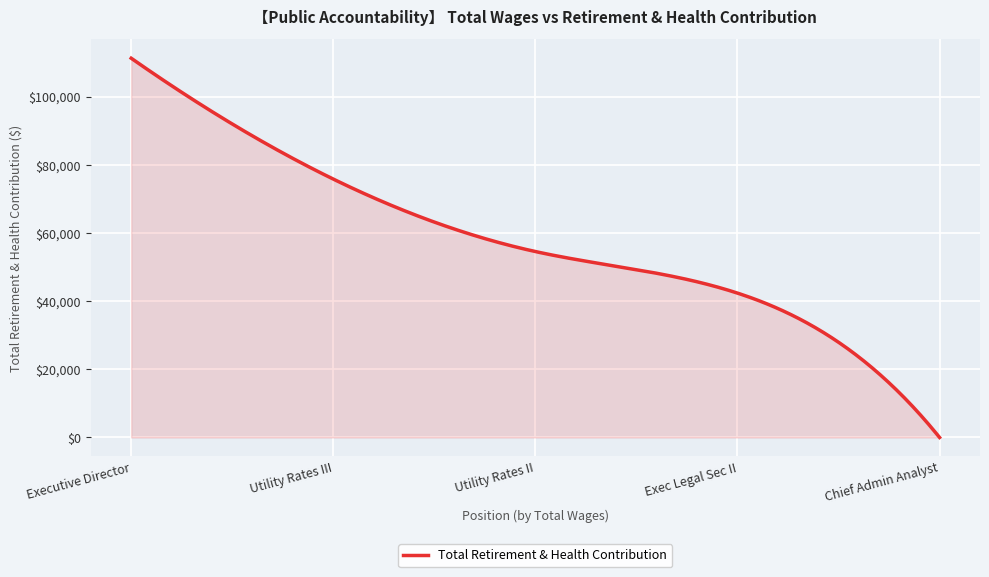

What is the difference between the maximum and minimum values?

111265.0